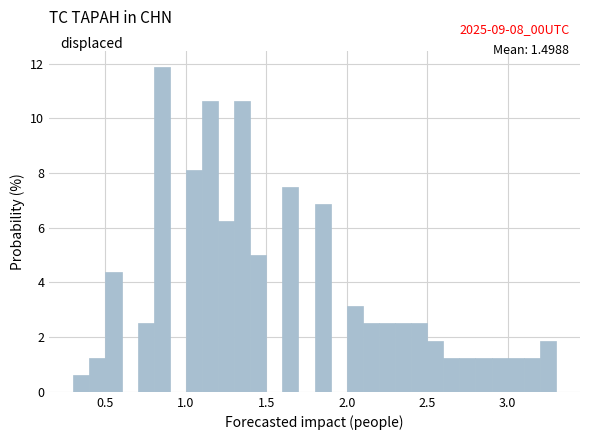

Read against the x-axis, roughly where is the centre of the tallest bar?

0.85